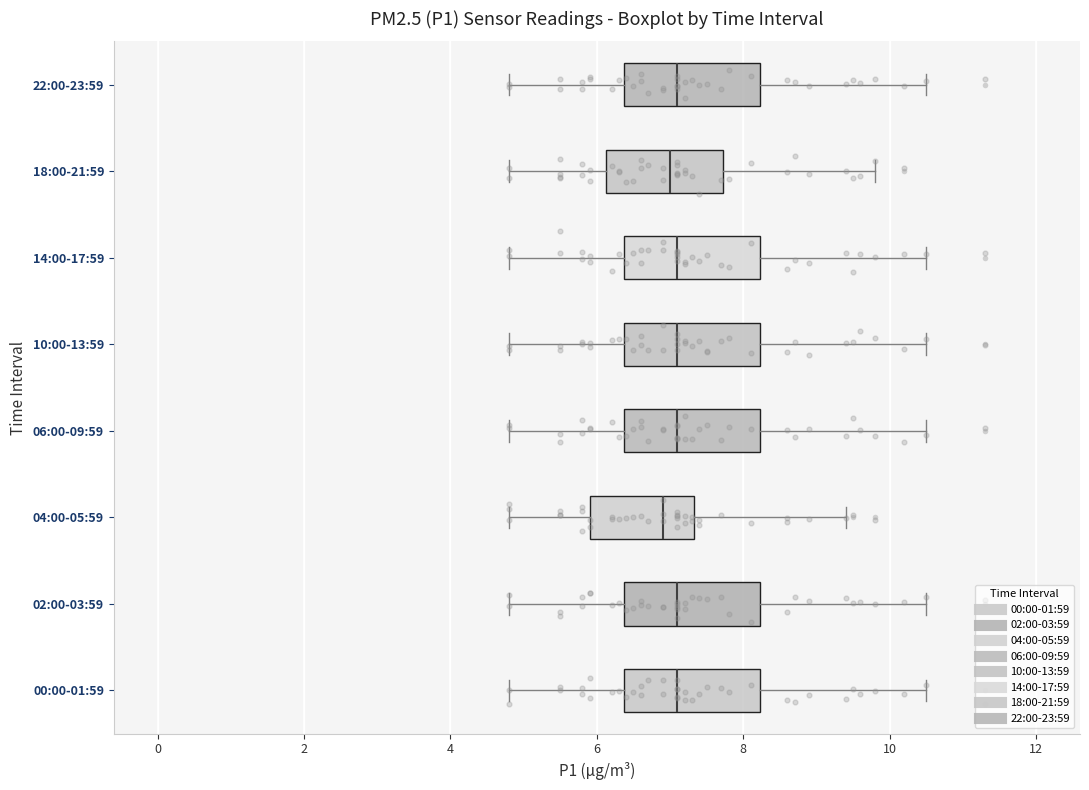

Where is the left edge of the box for 02:00-03:59 on the x-axis? The values are not printed on the chart, so give them approximately, as read against the axis.

6.4